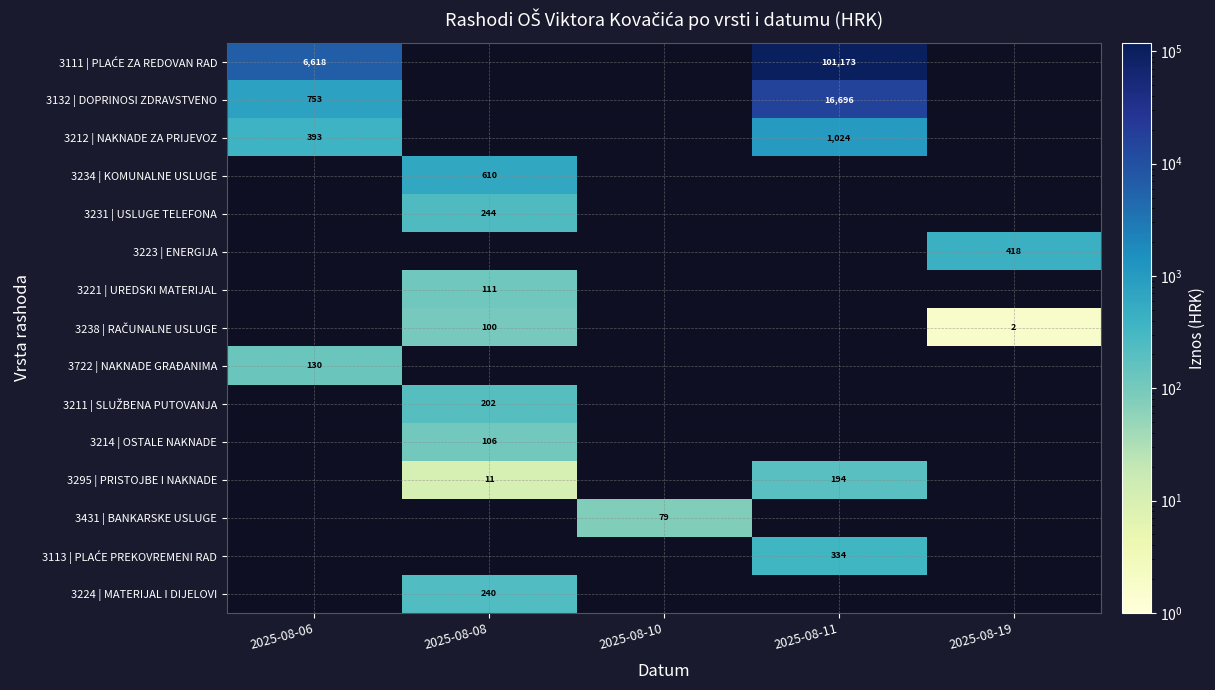

List the labels in order of 3111 | PLAĆE ZA REDOVAN RAD value, smallest first.

2025-08-06, 2025-08-08, 2025-08-10, 2025-08-11, 2025-08-19